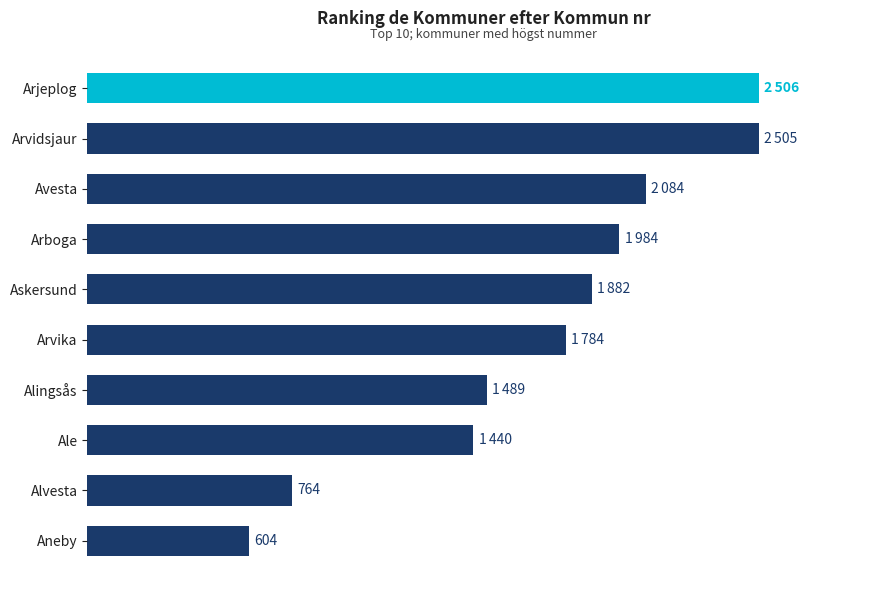

Are the bars horizontal?

Yes